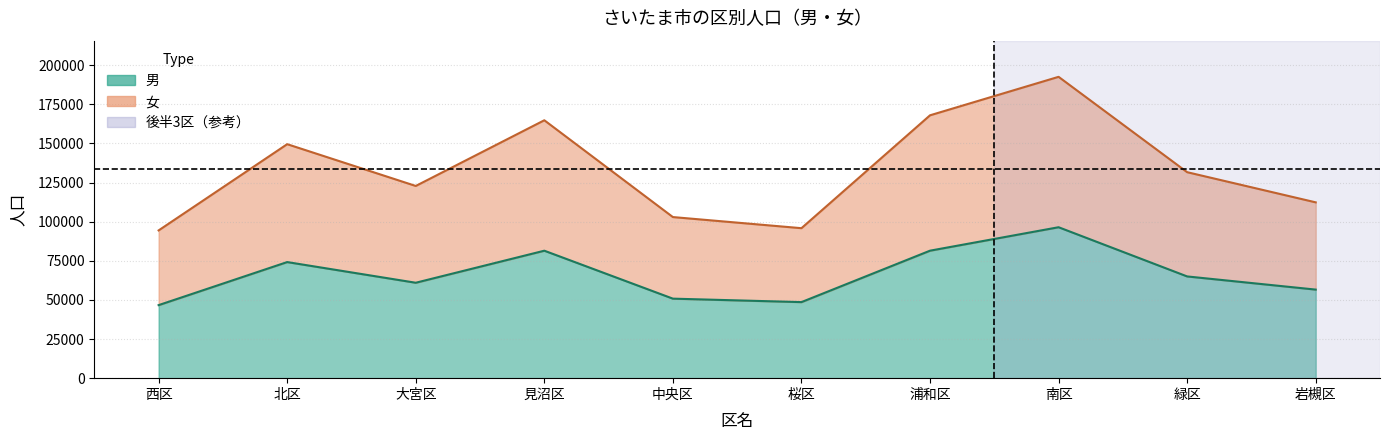

What is the average value of the 女 series?

133498